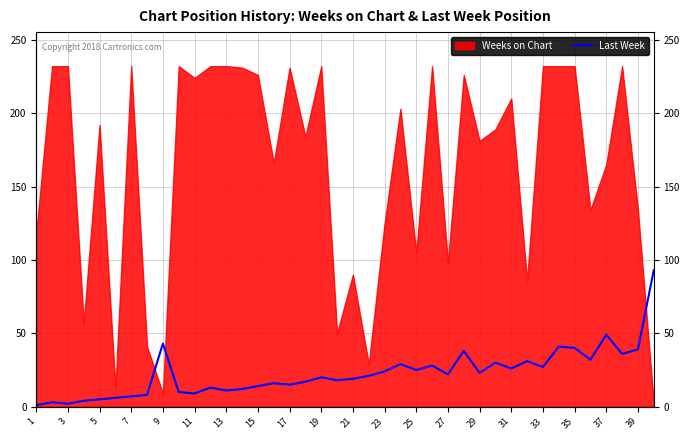

Does the chart display data point markers on the line(s)?

No